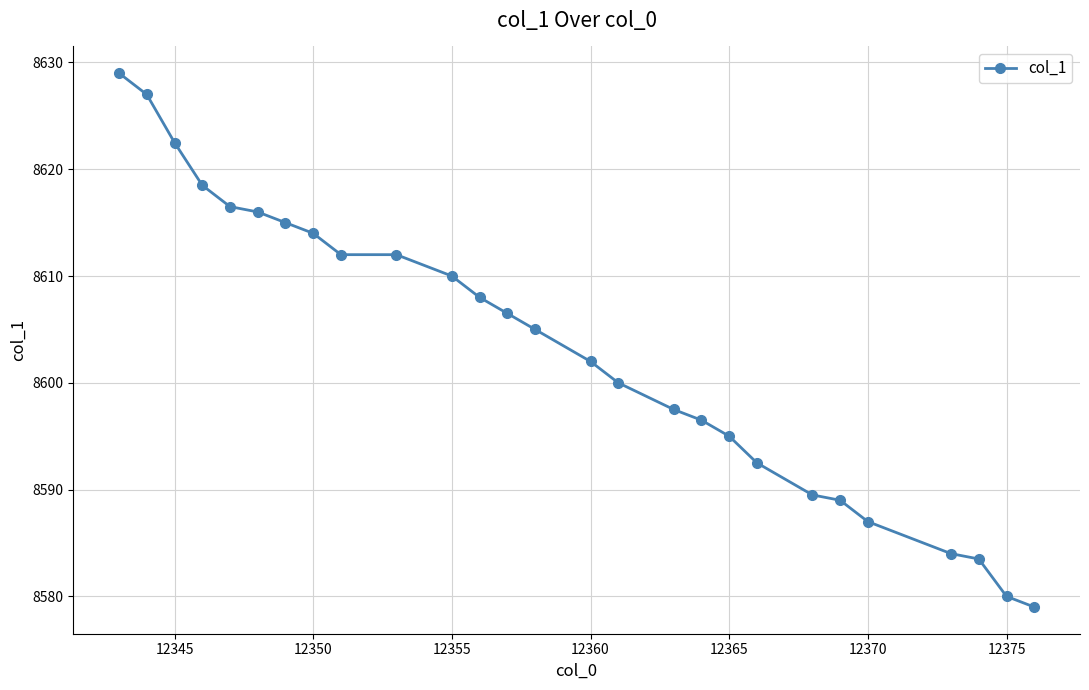

What is the smallest value displayed?

8579.0